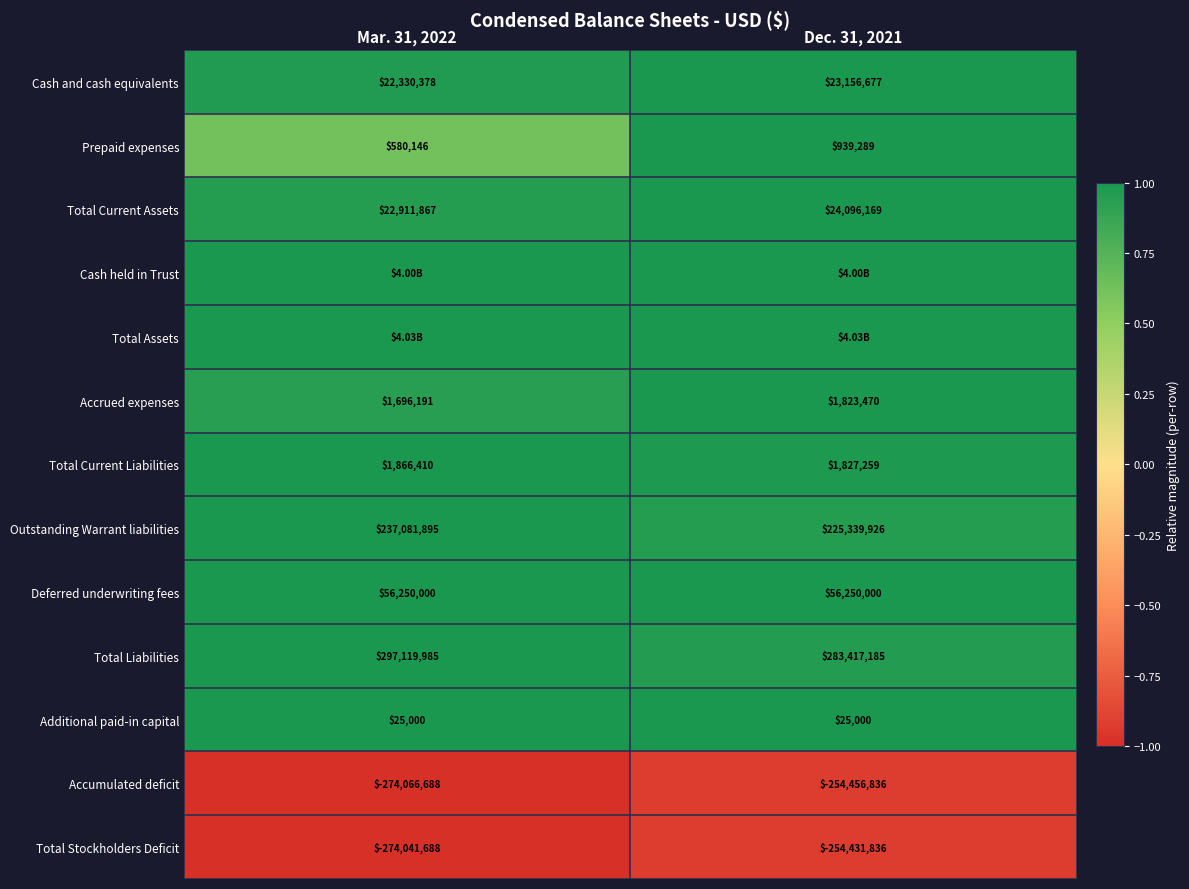

Is it true that Total Current Assets equals 1.0 at Dec. 31, 2021?

True